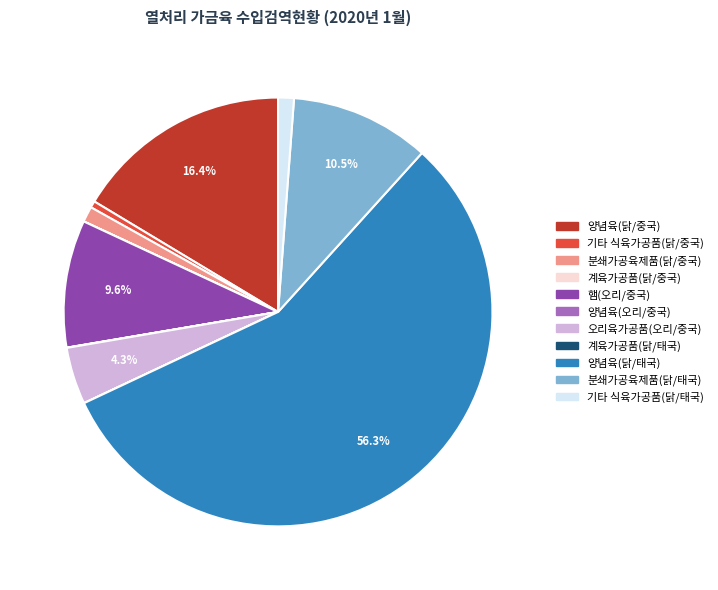

Does 햄(오리/중국) account for over 50% of the chart?

No